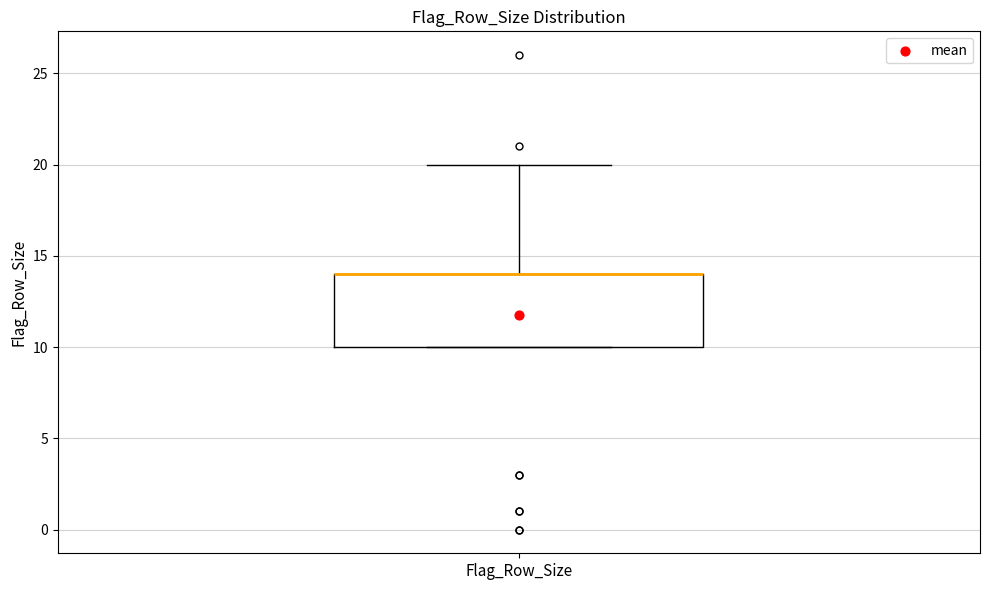

Read this box plot against the y-axis: the position of the median line, the range covered by the box, and the ends of both whiskers. The values are not printed on the chart, so give them approximately, as read against the axis.

median 14 (drawn on the box's upper edge), box 10 to 14, whiskers 10 to 20